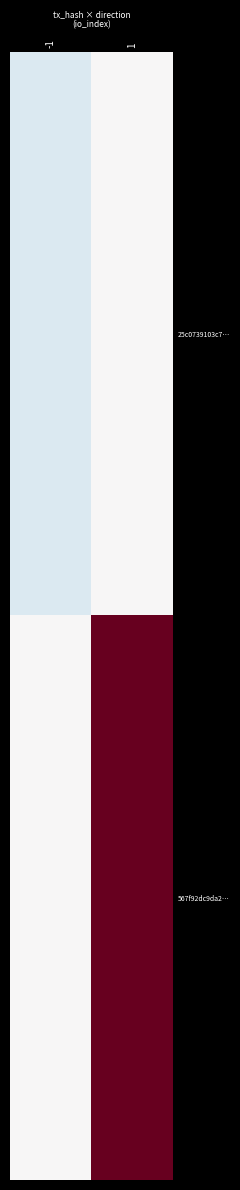

List the series in order of their overall mean, lowest first.

25c0739103c7…, 567f92dc9da2…